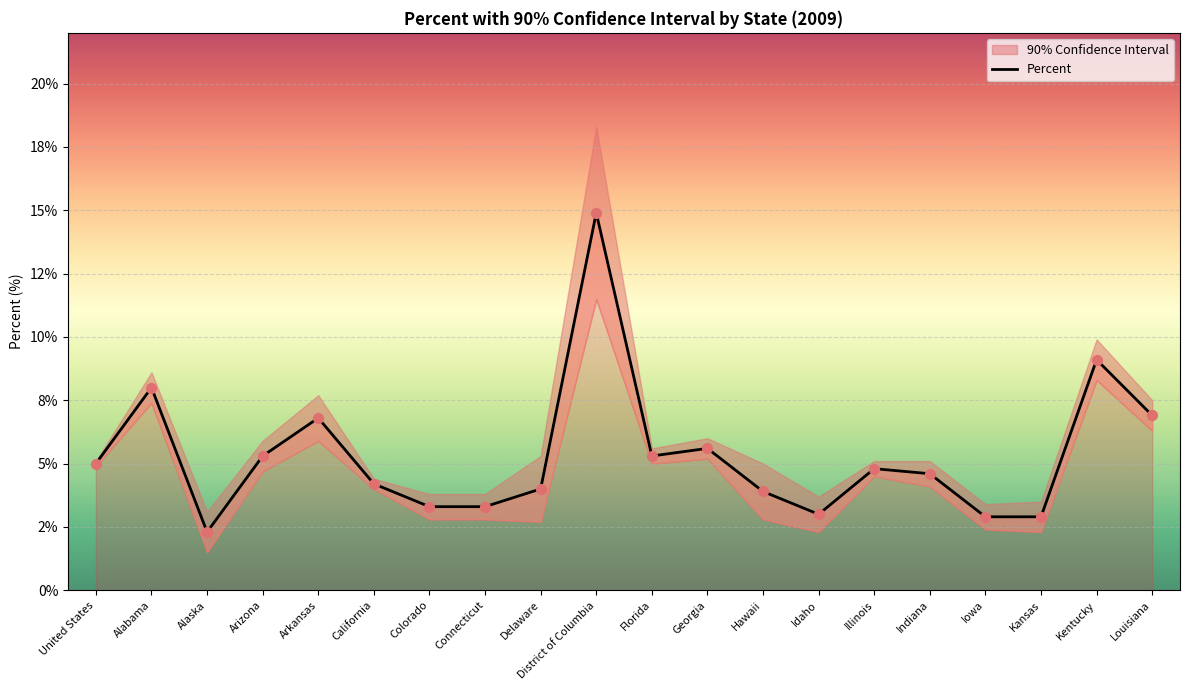

What is the ratio of the value at Alabama to the value at Delaware?

2.0